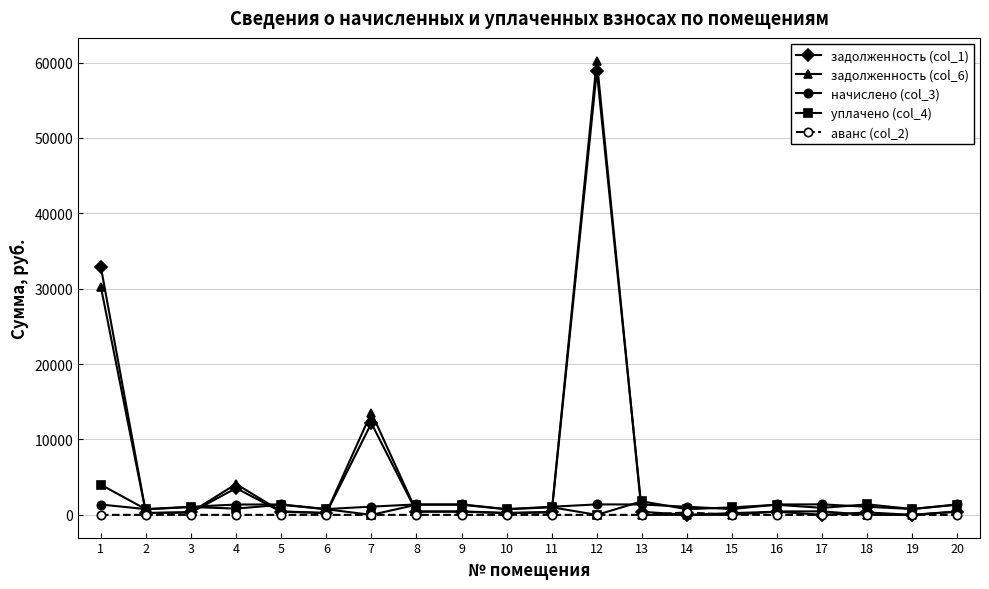

Where is the first local maximum for задолженность (col_6)?

4